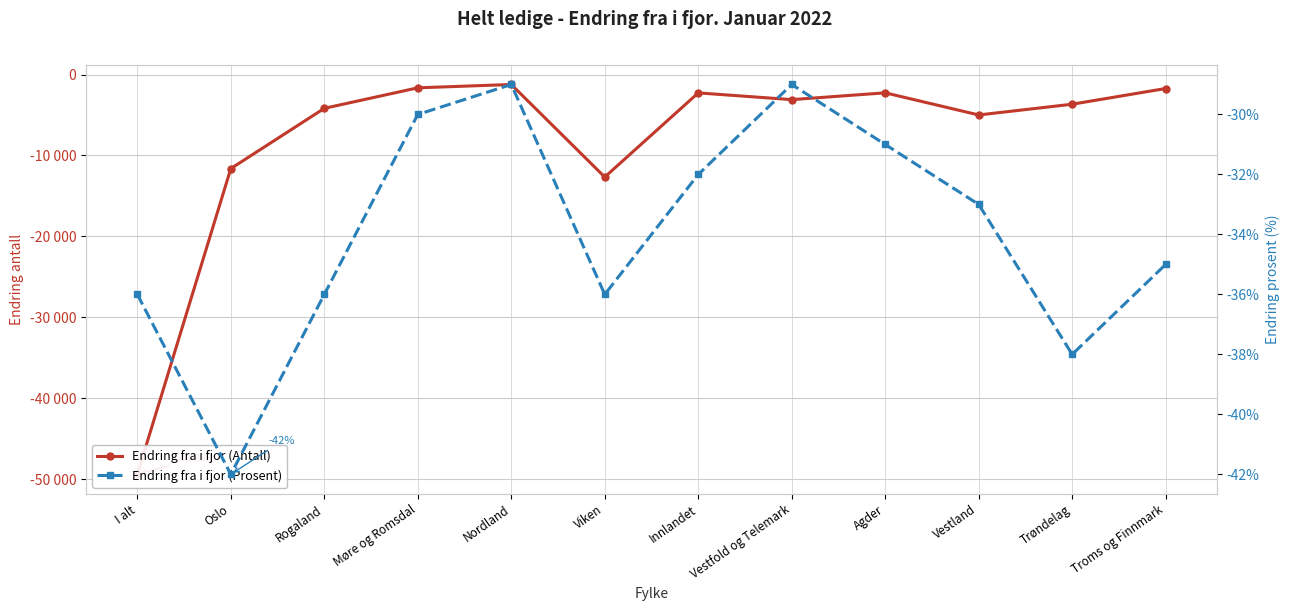

What are all the series names shown in the legend?

Endring fra i fjor (Antall), Endring fra i fjor (Prosent)